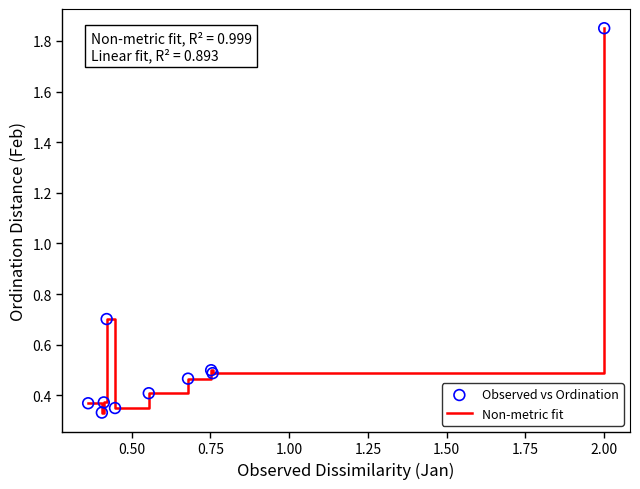

What is the difference between the maximum and minimum values?

1.5